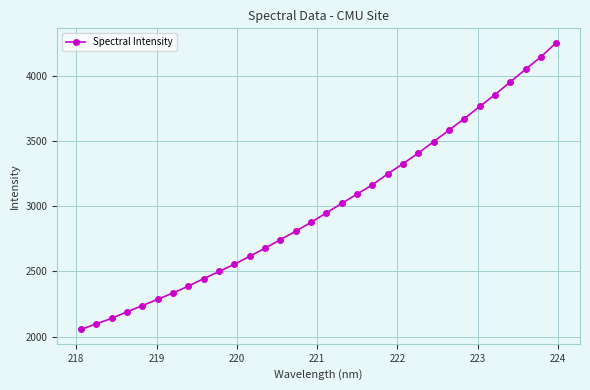

What is the minimum value shown in the chart?

2055.0